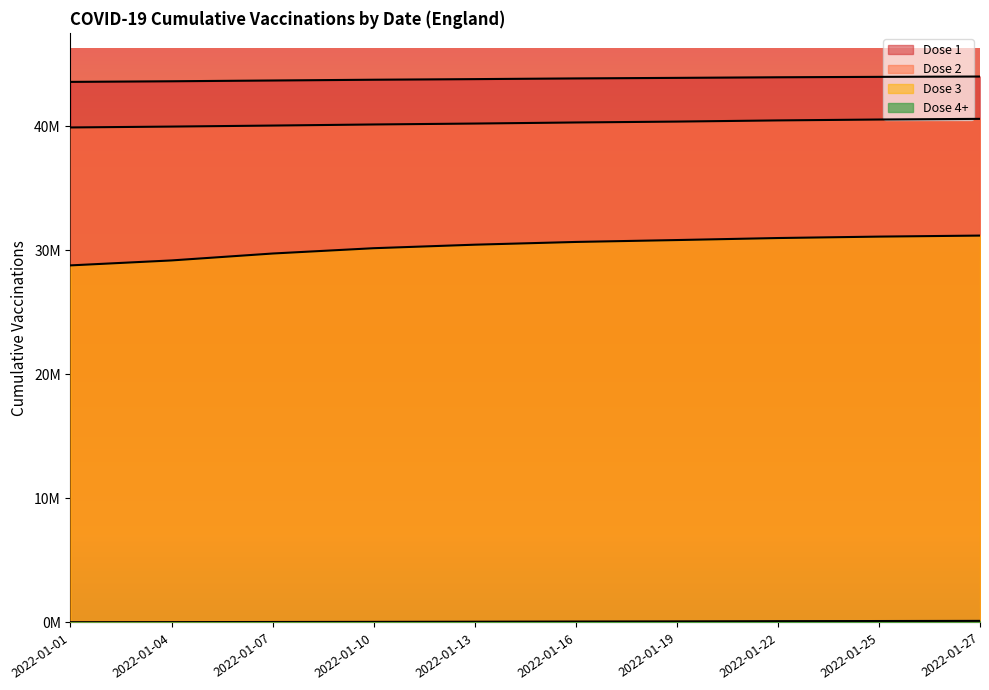

At which label does Dose 2 first exceed 40289350?

2022-01-19